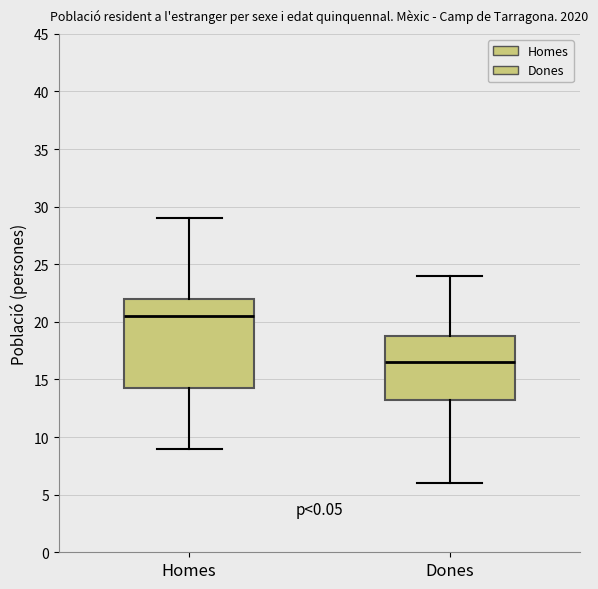

Reading left to right, transcribe this box plot: for each box, give where its median line is, the range the box spans, and where its two whiskers end, as read against the y-axis. The values are not printed on the chart, so give them approximately, as read against the axis.

Homes: median 20.5, box 14.5 to 22.0, whiskers 9.0 to 29.0
Dones: median 16.5, box 13.5 to 19.0, whiskers 6.0 to 24.0